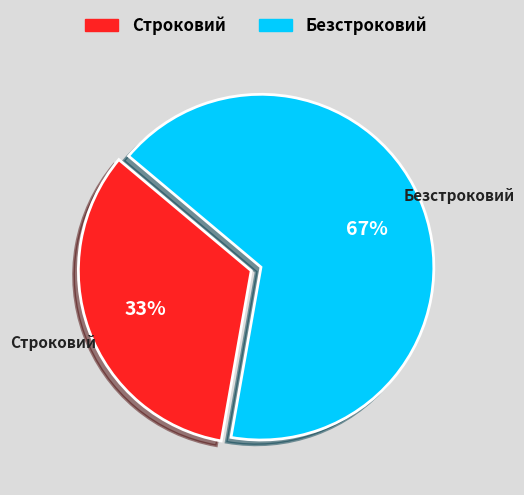

Which category has the smallest portion of the pie?

Строковий